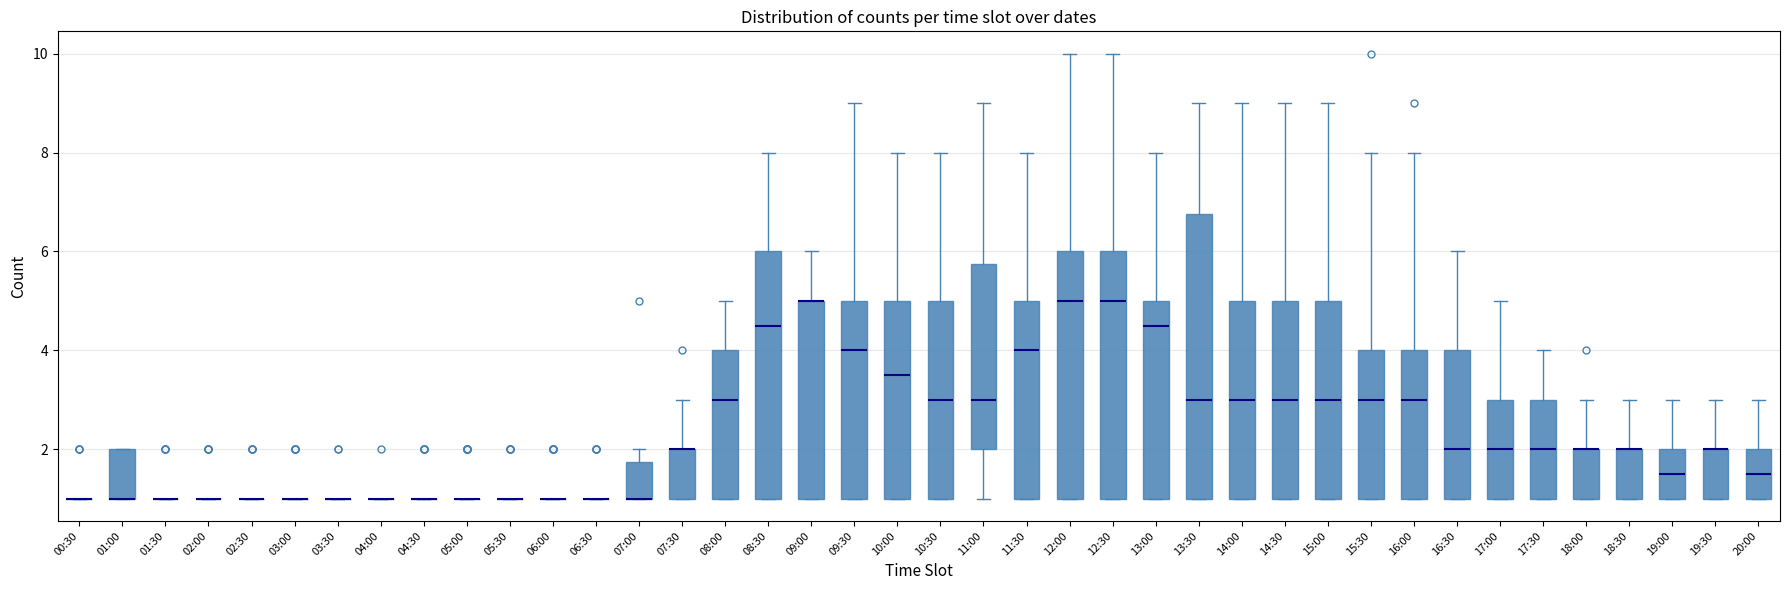

Which box is the tallest, from its lower edge to its upper edge?

13:30